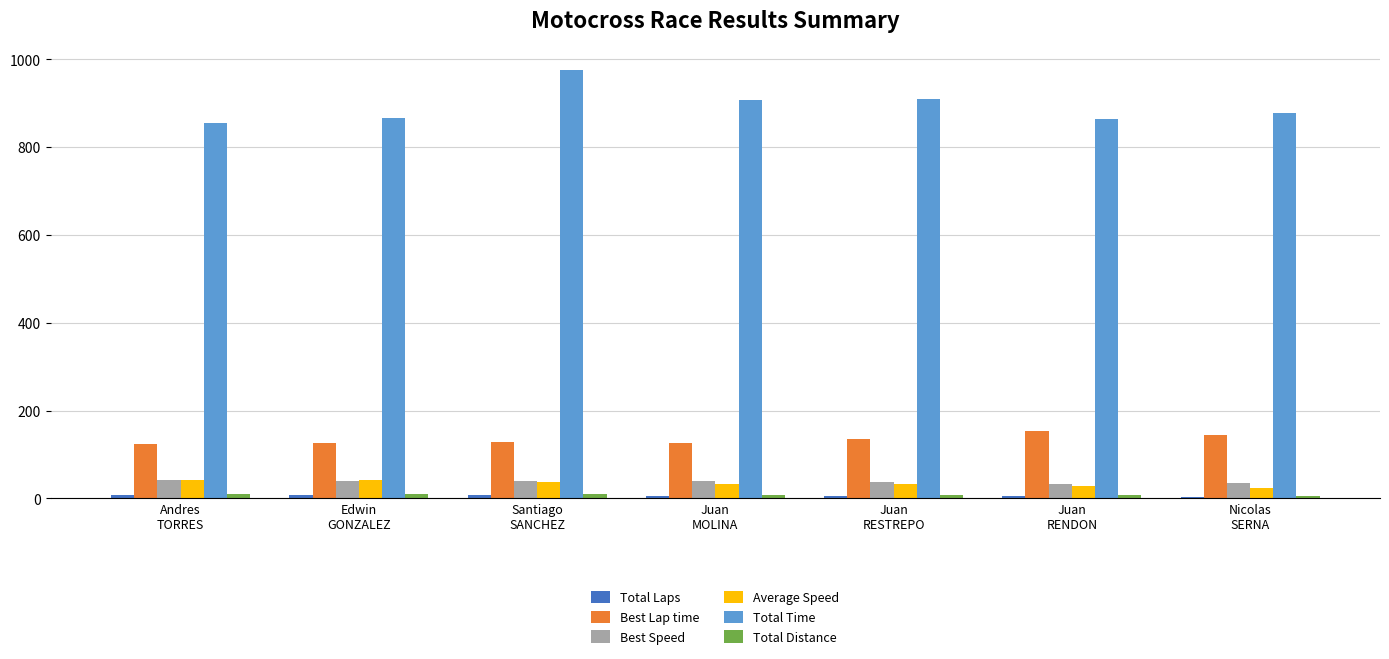

What is the greatest value displayed?

976.8